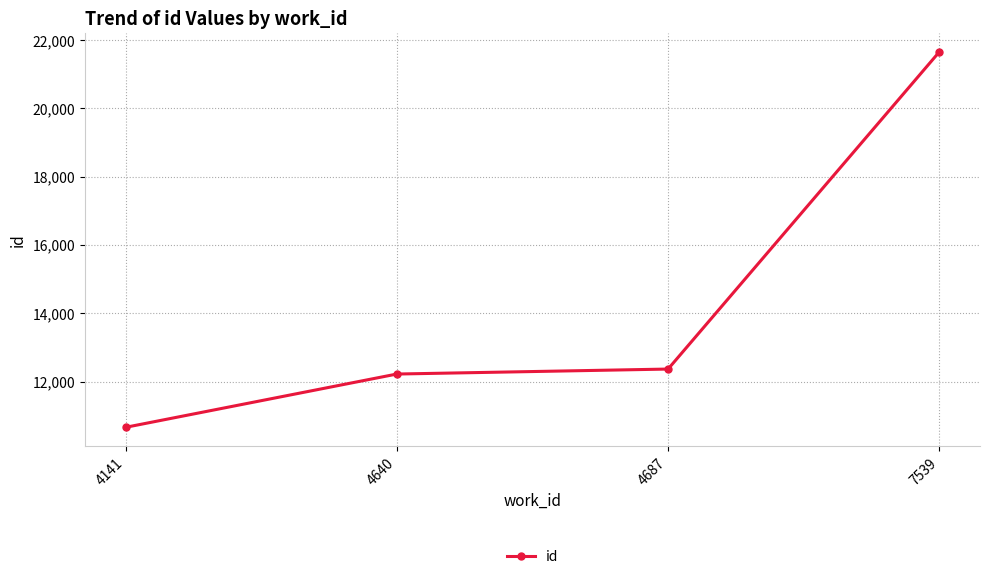

Is it true that the value at 4141 is 10658?

True